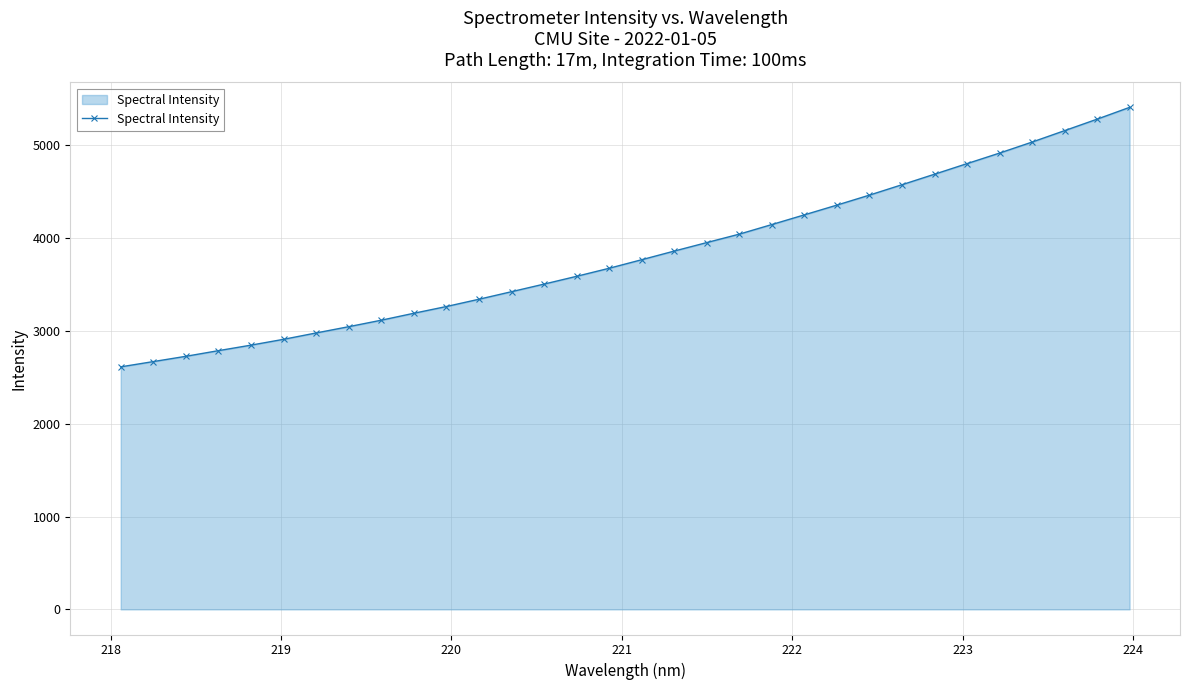

Count the number of values greater than 3769.

16